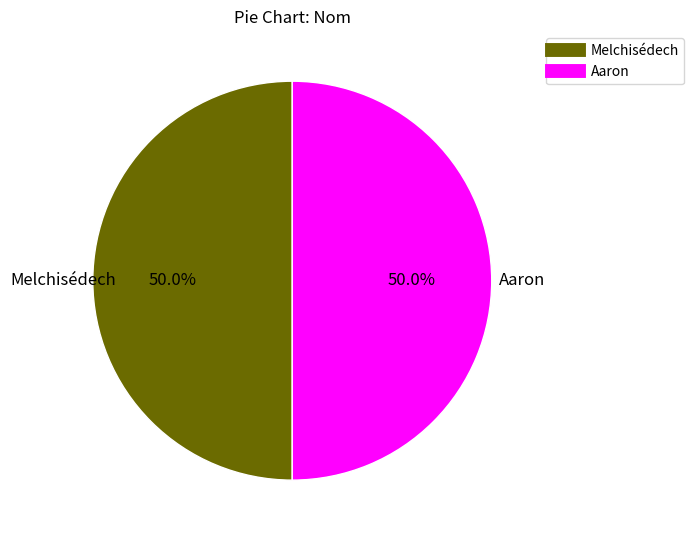

Approximately how many times larger is the value at Aaron compared to Melchisédech?

1.0